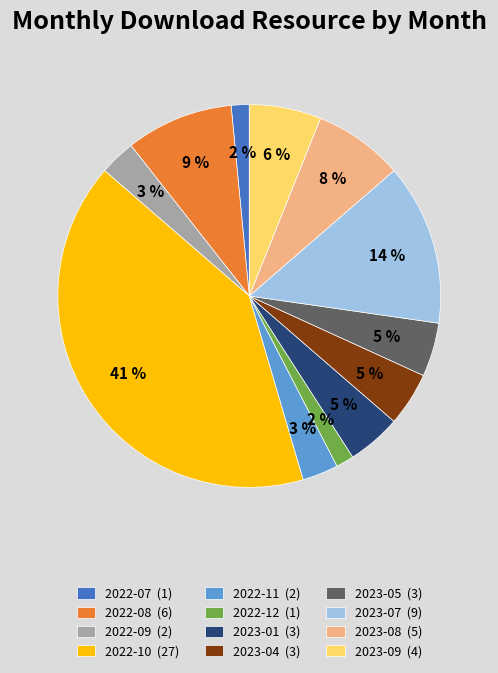

True or false: 2023-04 (3) accounts for 5% of the total.

True